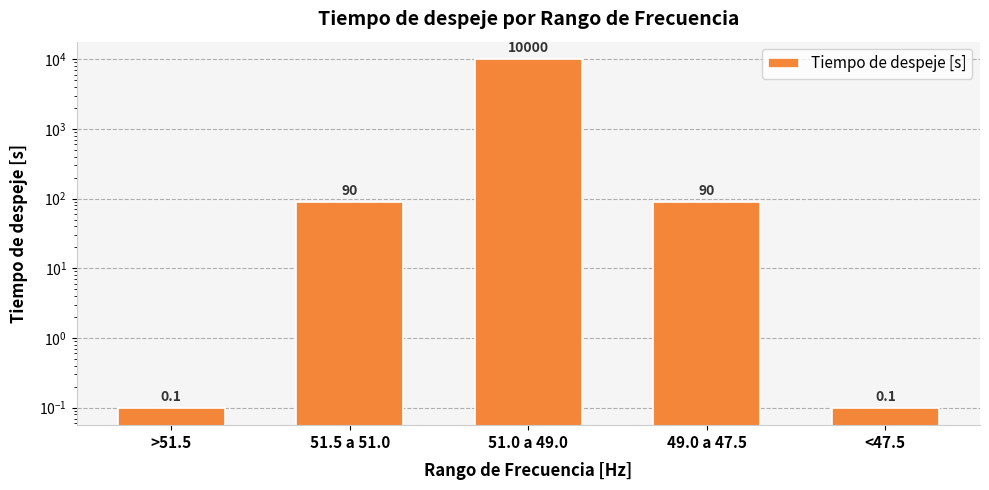

Where does the data first go above 90?

51.0 a 49.0